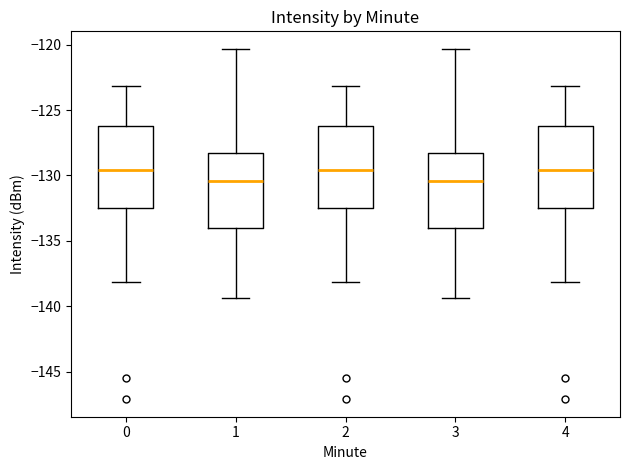

Reading left to right, transcribe this box plot: for each box, give where its median line is, the range the box spans, and where its two whiskers end, as read against the y-axis. The values are not printed on the chart, so give them approximately, as read against the axis.

0: median -129.5, box -132.5 to -126.0, whiskers -138.0 to -123.0
1: median -130.5, box -134.0 to -128.5, whiskers -139.5 to -120.5
2: median -129.5, box -132.5 to -126.0, whiskers -138.0 to -123.0
3: median -130.5, box -134.0 to -128.5, whiskers -139.5 to -120.5
4: median -129.5, box -132.5 to -126.0, whiskers -138.0 to -123.0